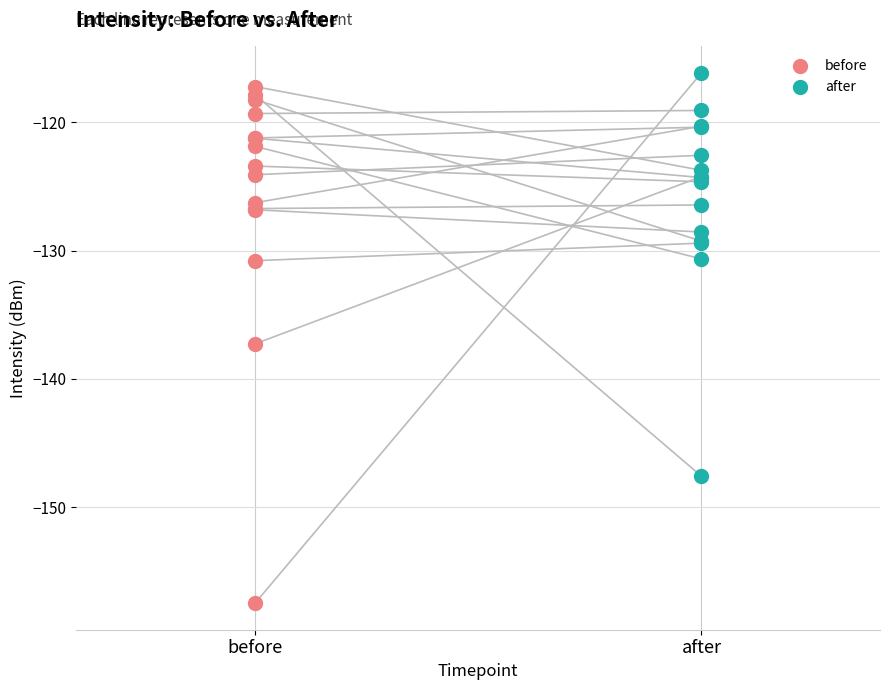

Which series reaches the minimum Y coordinate?

before